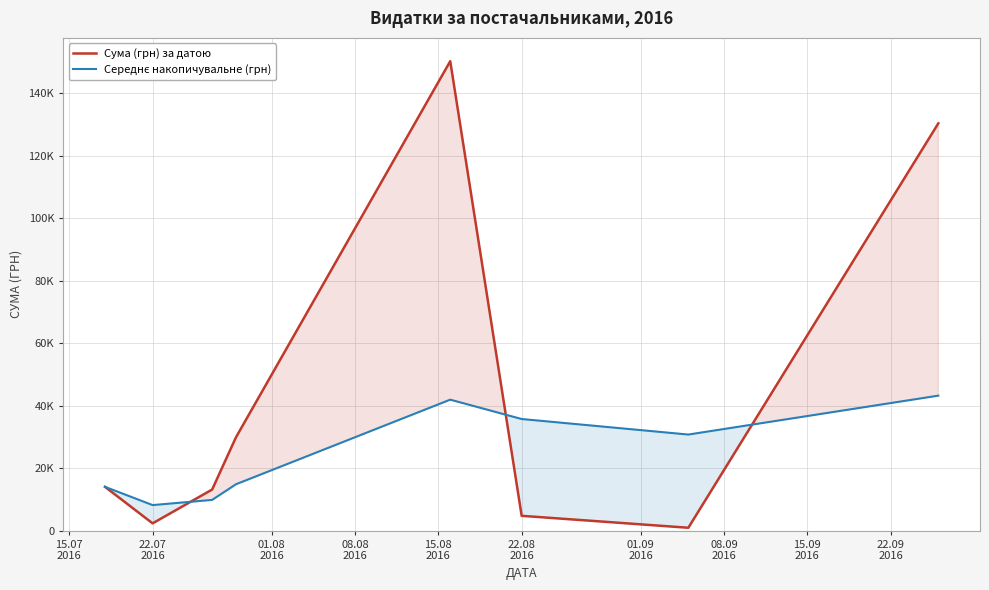

Rank the series by their maximum value, from highest to lowest.

Сума (грн) за датою, Середнє накопичувальне (грн)